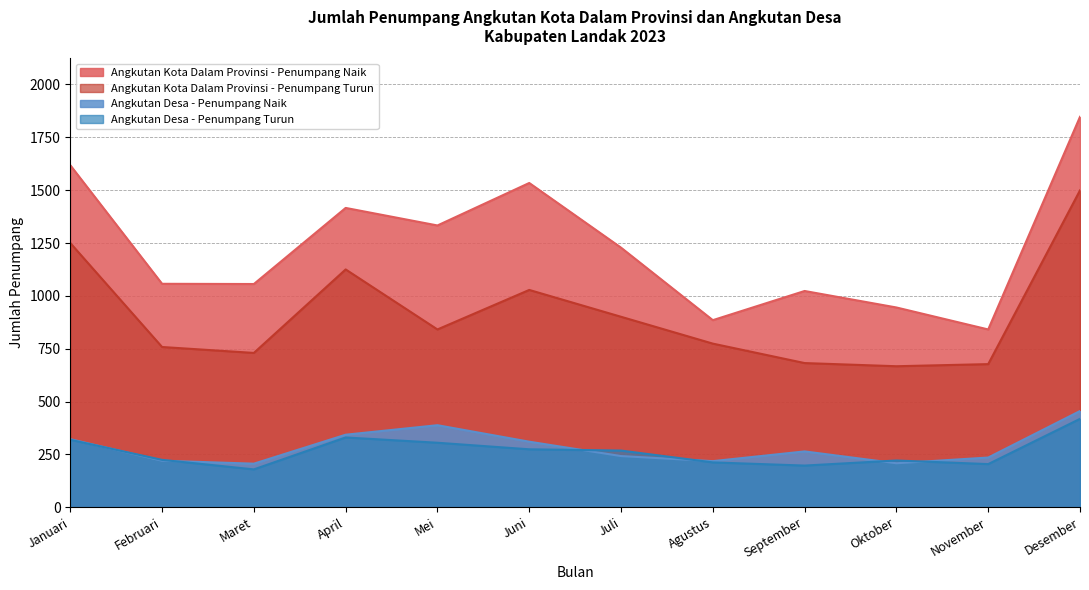

What is the difference between the maximum and minimum values in the Angkutan Desa - Penumpang Turun series?

239